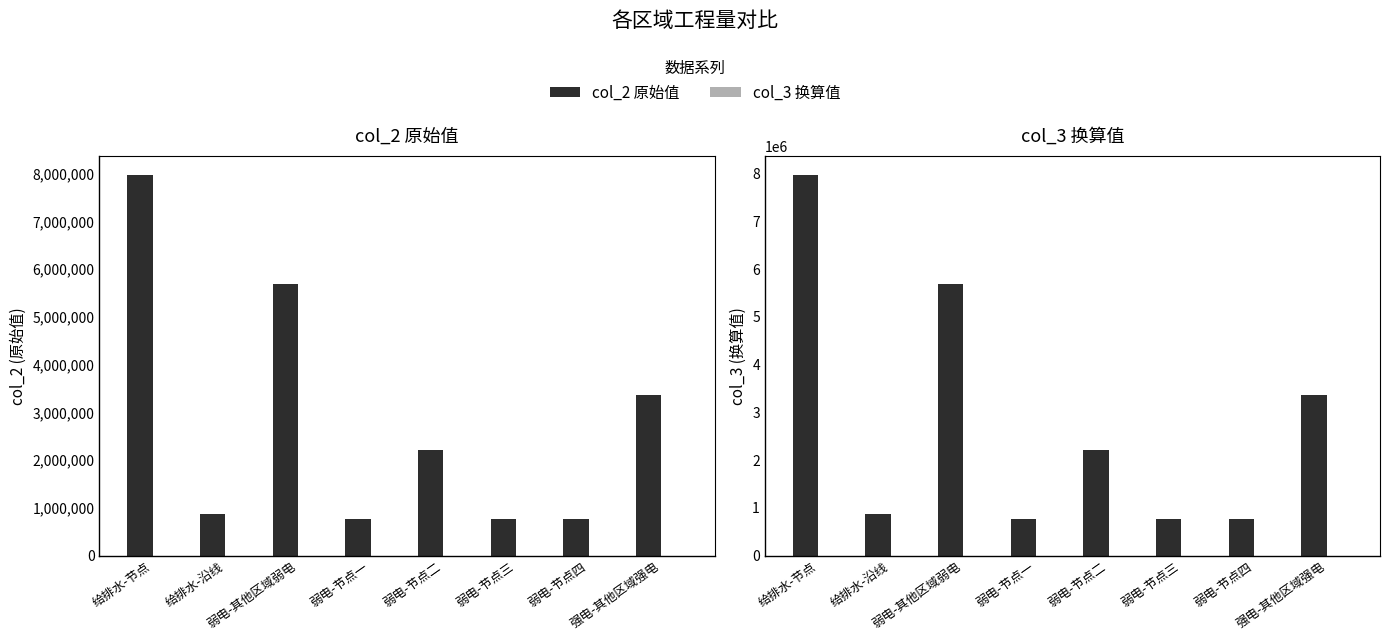

Is it true that col_2 equals 2211128.1 at 弱电-节点二?

True